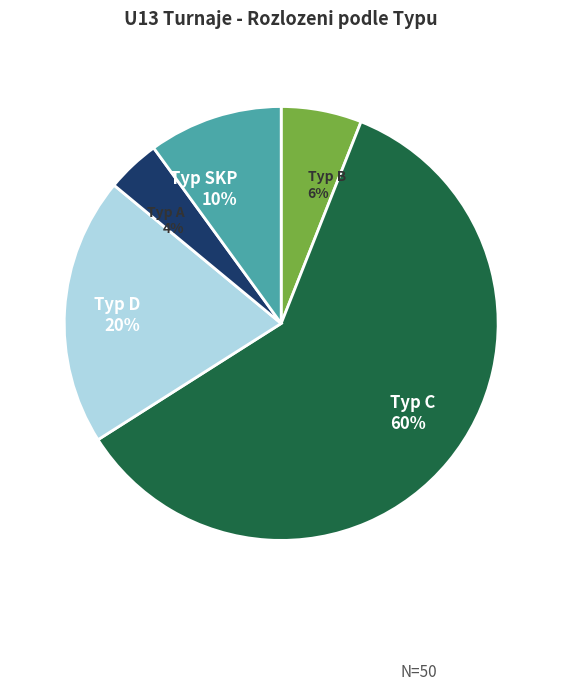

Is there any slice that represents more than half of the pie?

Yes